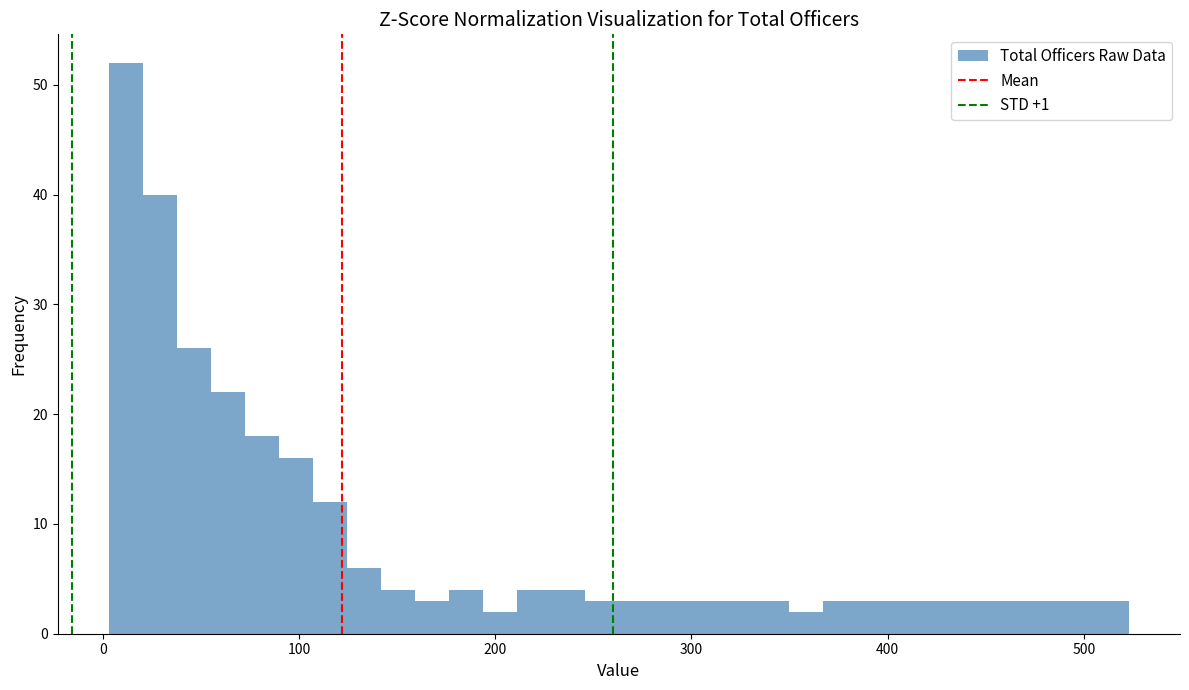

Read against the x-axis, roughly where is the centre of the tallest bar?

10